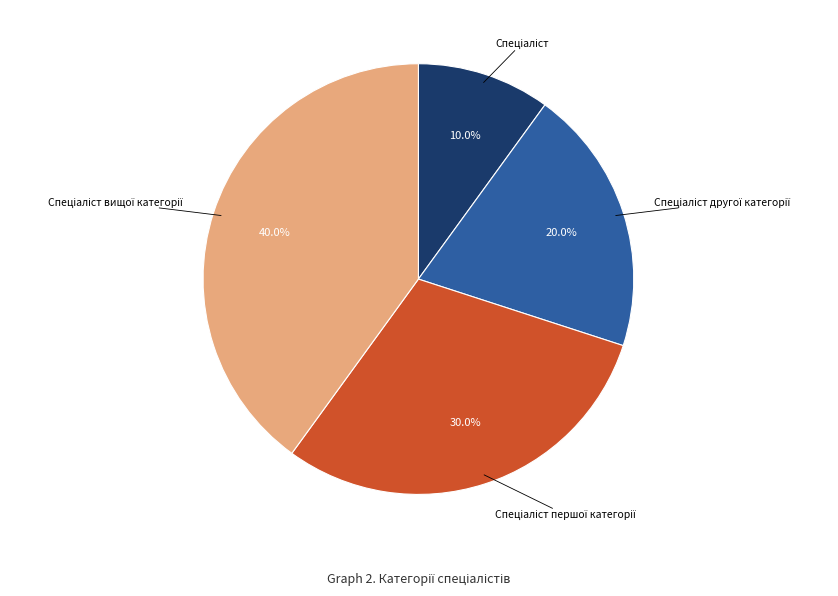

Is there any slice that represents more than half of the pie?

No